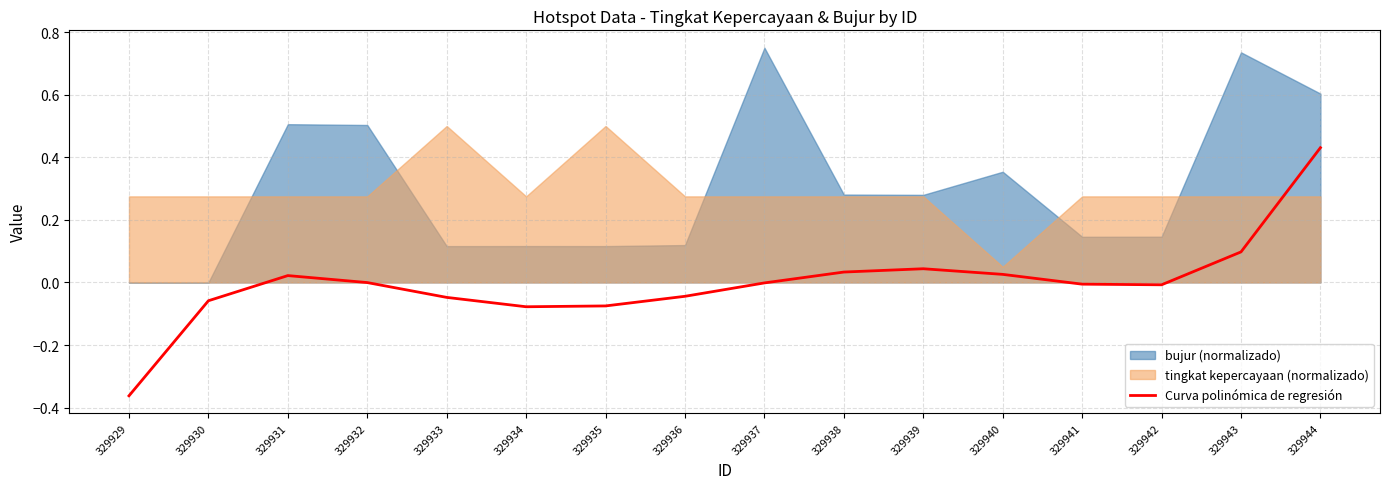

True or false: the data shows 0.0 at 329940.

True